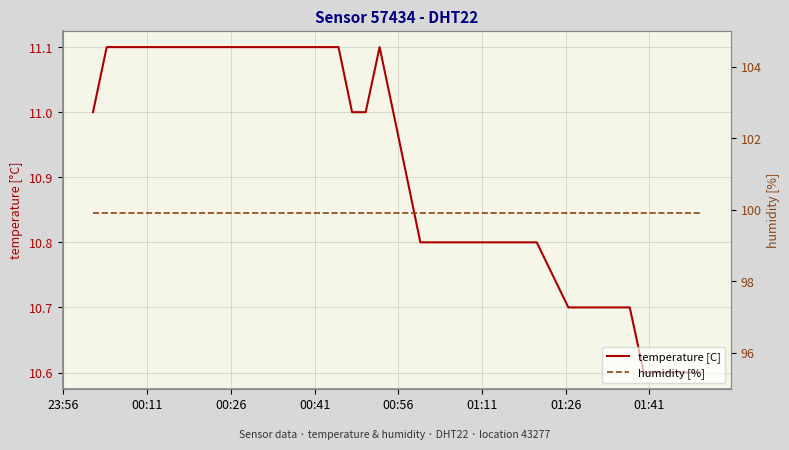

The humidity [%] series shows 62.0 at 9. True or false?

False